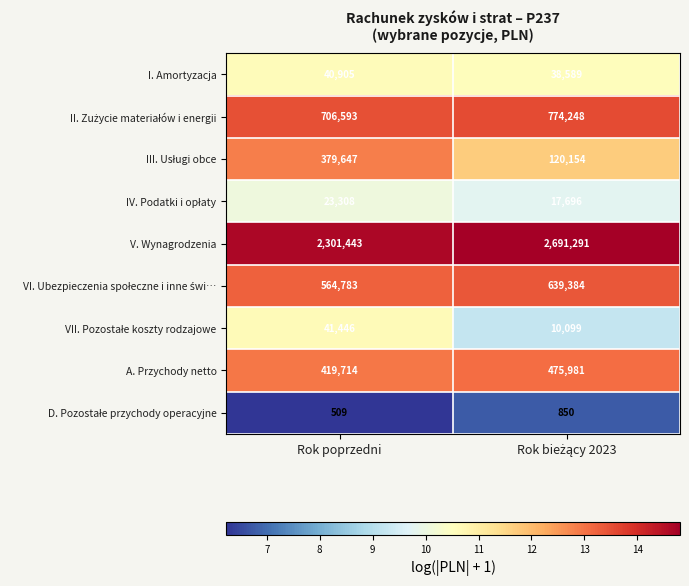

What is the maximum value shown in the chart?

2691291